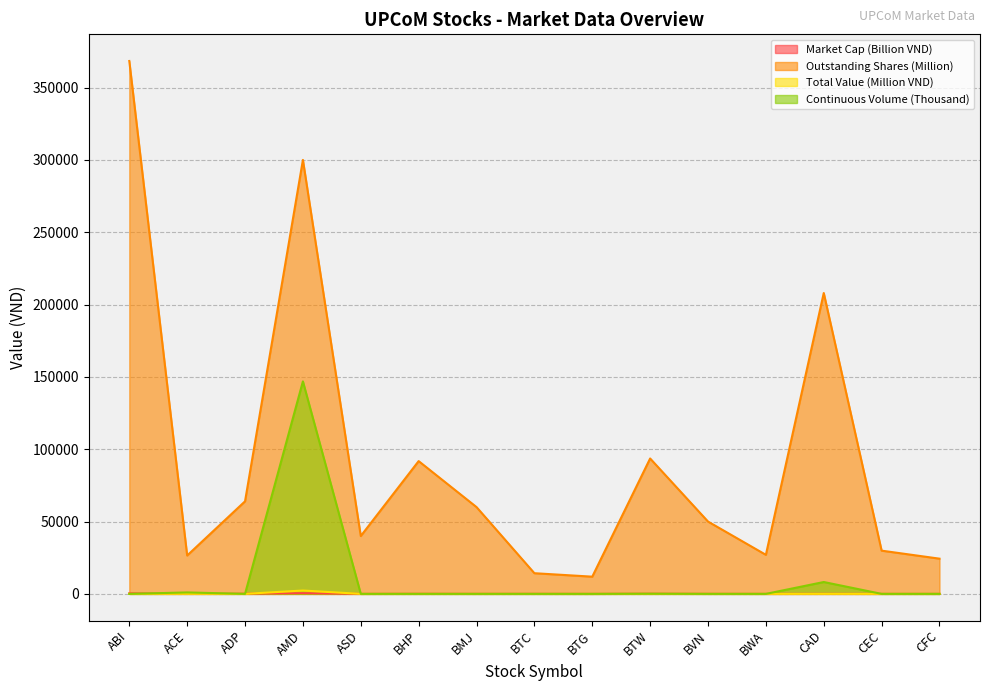

What is the value of the Outstanding Shares point at the 6th from the left?

91792.9